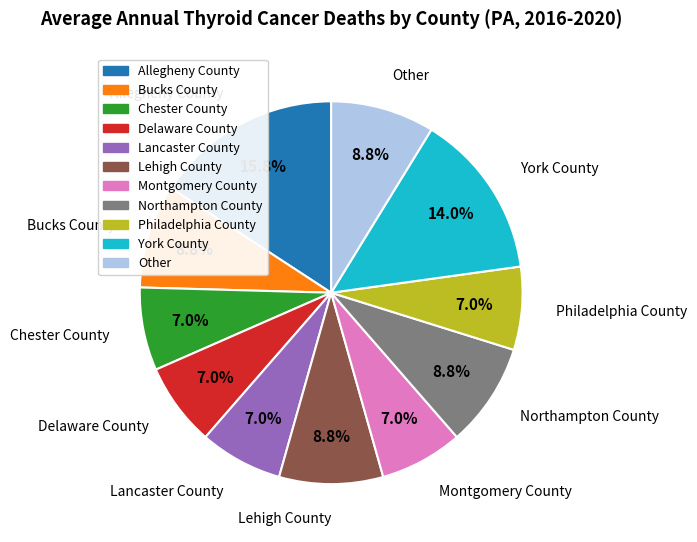

Which slice is the largest?

Allegheny County